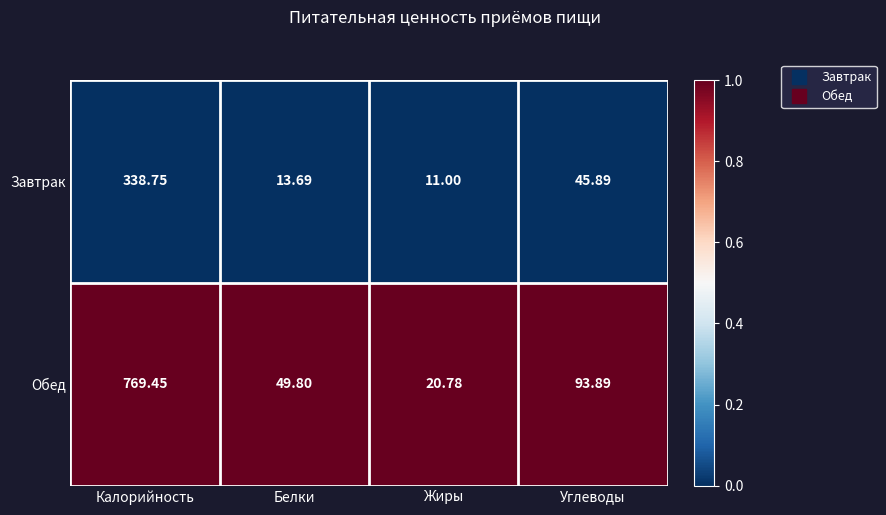

Which series has the widest spread of values?

Обед